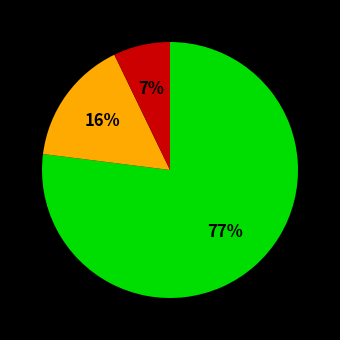

To the nearest percent, what is the average slice percentage?

33%